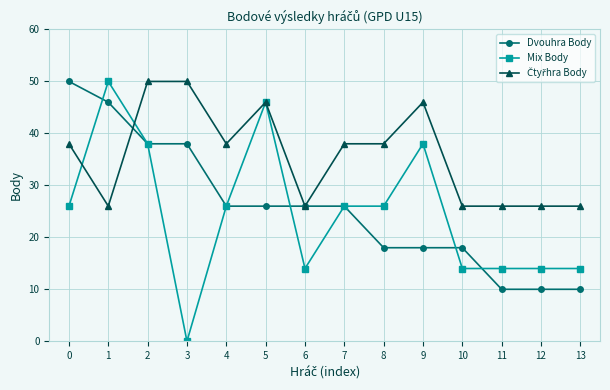

At how many categories does at least one series exceed 39?

6